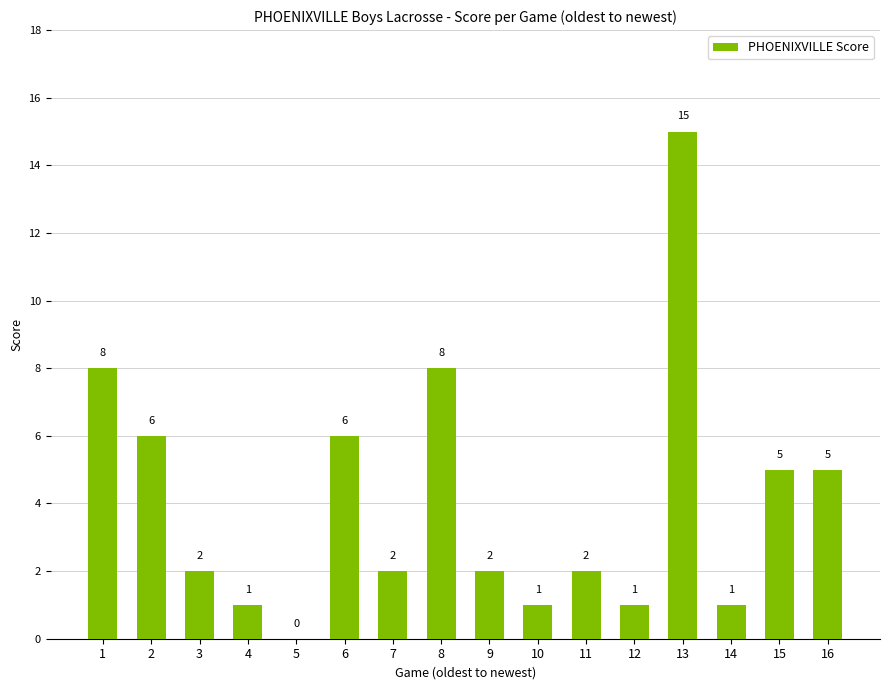

Reading left to right, what are all the values shown in this chart?

1=8	2=6	3=2	4=1	5=0	6=6	7=2	8=8	9=2	10=1	11=2	12=1	13=15	14=1	15=5	16=5